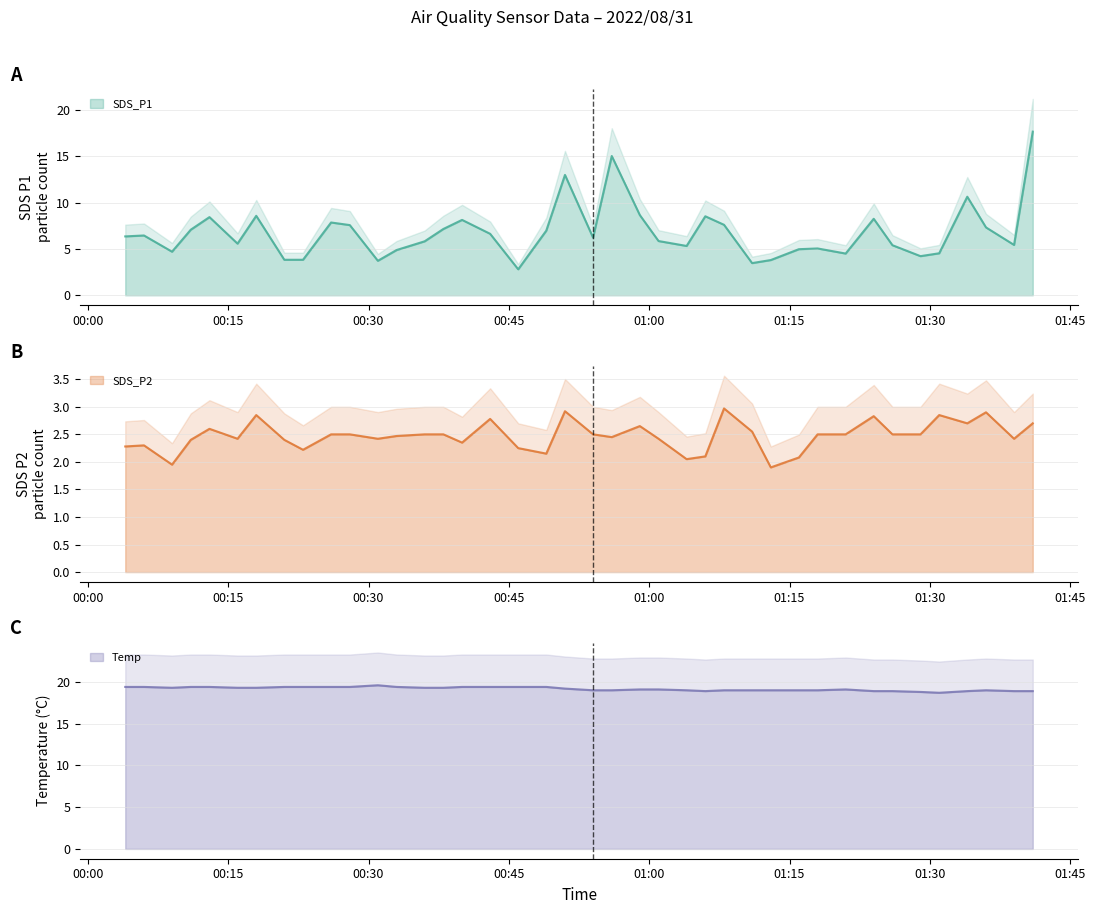

Which series has the largest range (max minus min)?

SDS_P1